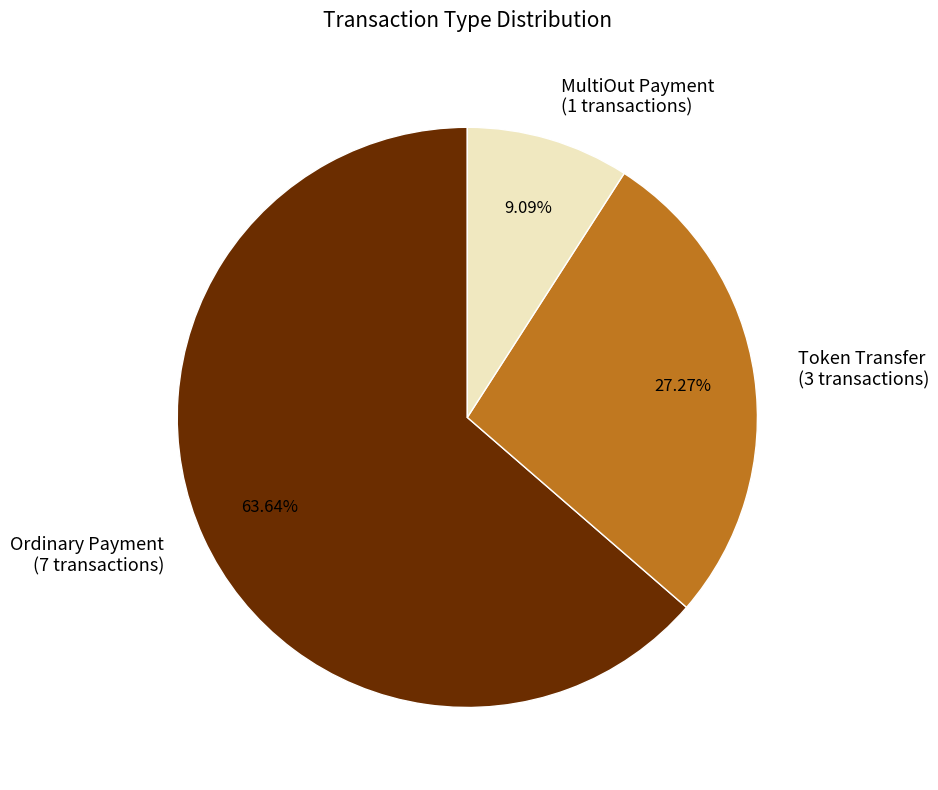

Which has a higher value, Ordinary Payment (7 transactions) or Token Transfer (3 transactions)?

Ordinary Payment (7 transactions)